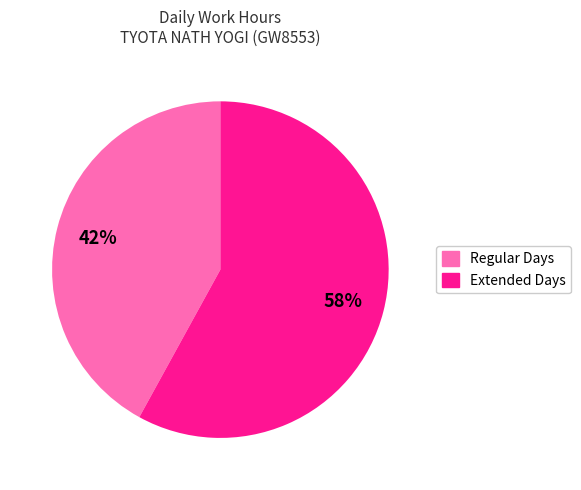

To the nearest percent, what is the difference between the largest and smallest slice percentages?

16%